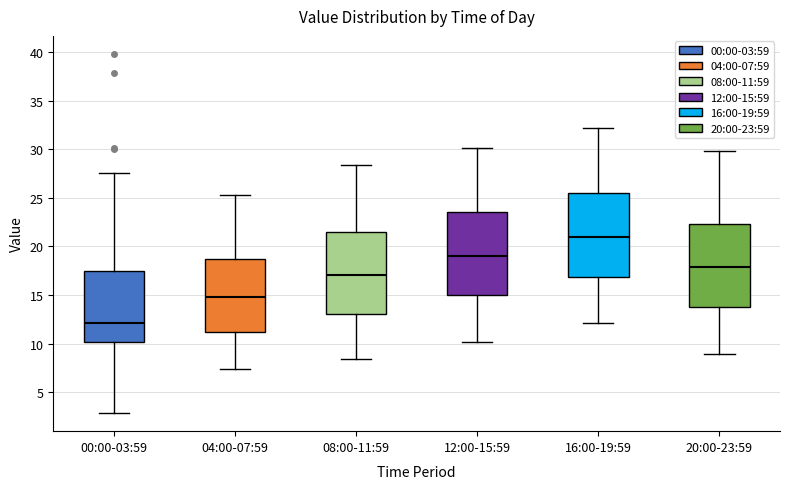

Which box has the highest median line?

16:00-19:59